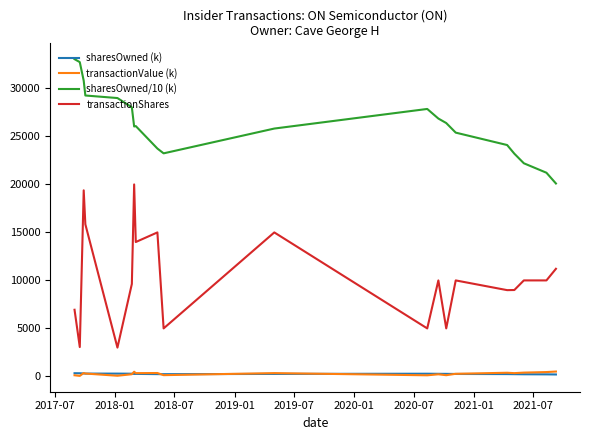

How many values in the sharesOwned (k) series are below 260?

9